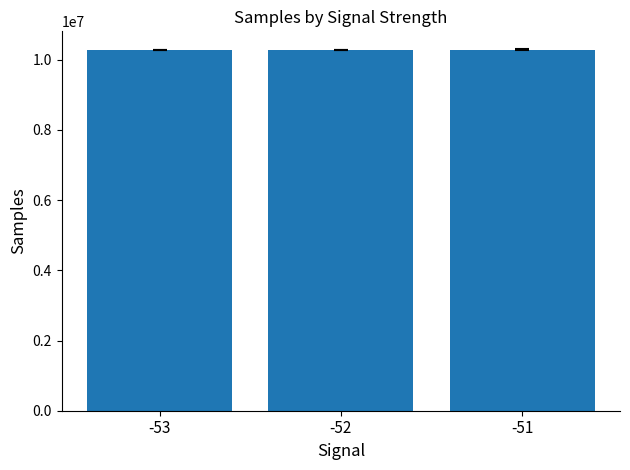

Approximately how many times larger is the value at -53 compared to -51?

1.0